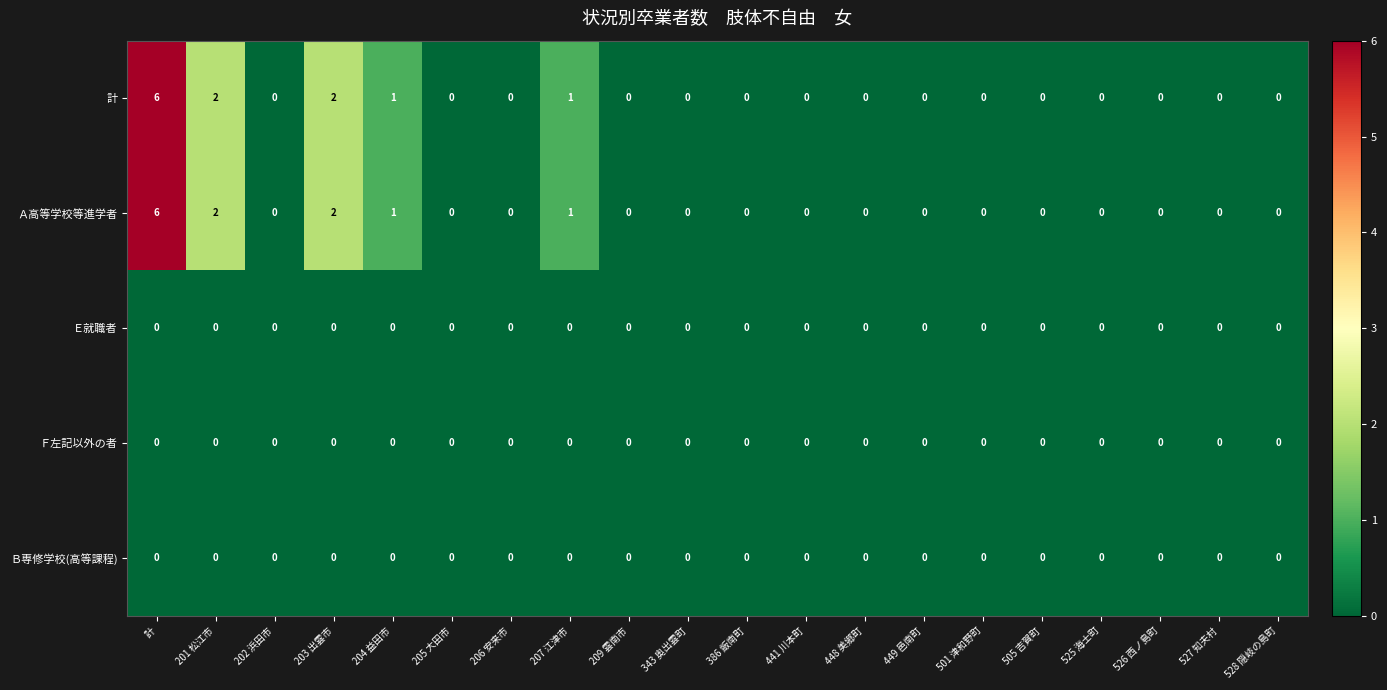

What is the difference between the maximum and minimum values in the Ａ高等学校等進学者 series?

6